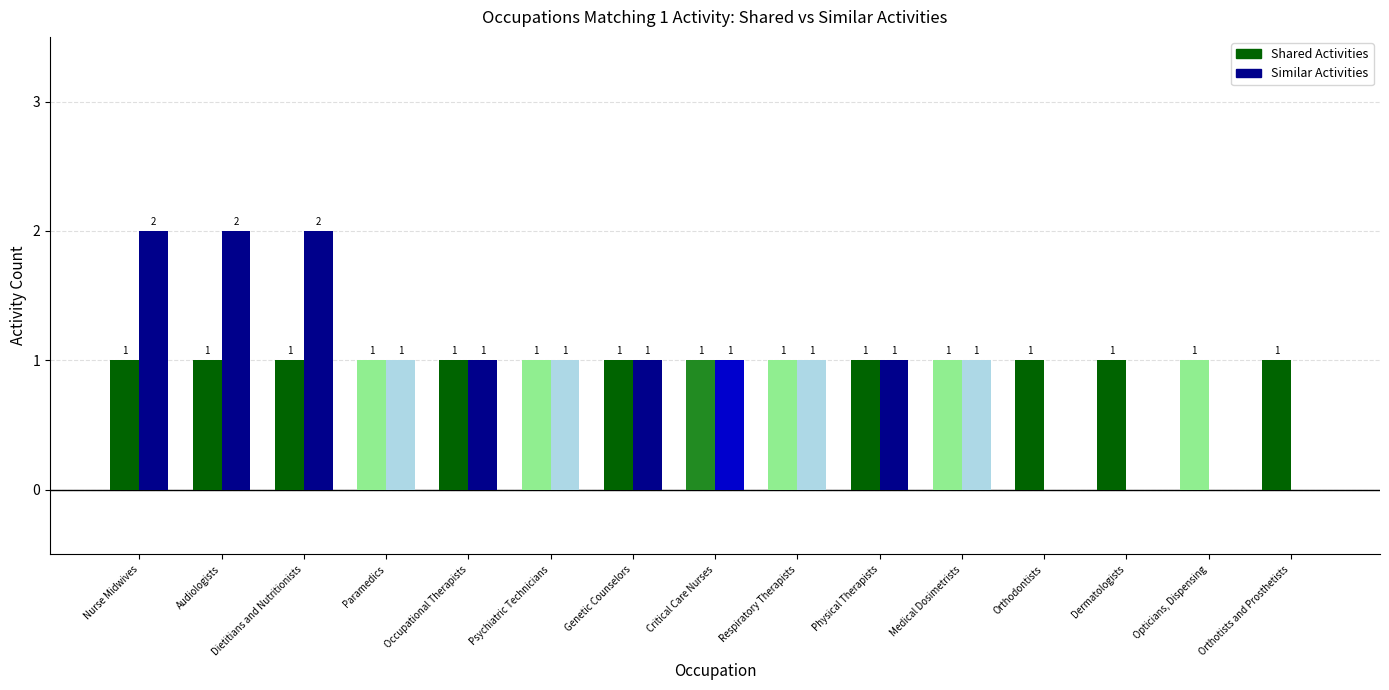

What is the sum of all Similar Activities values?

14